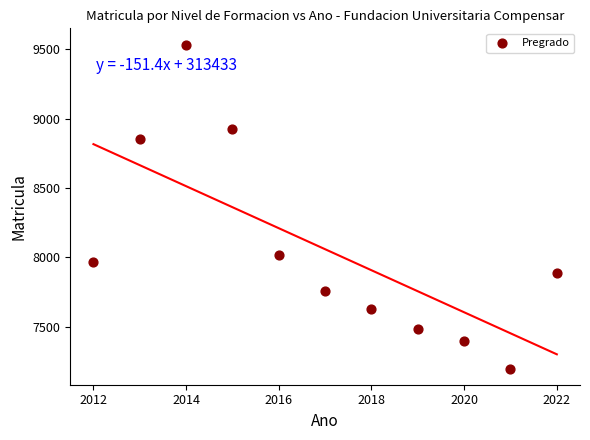

What is the range of Y values (max minus min)?

2334